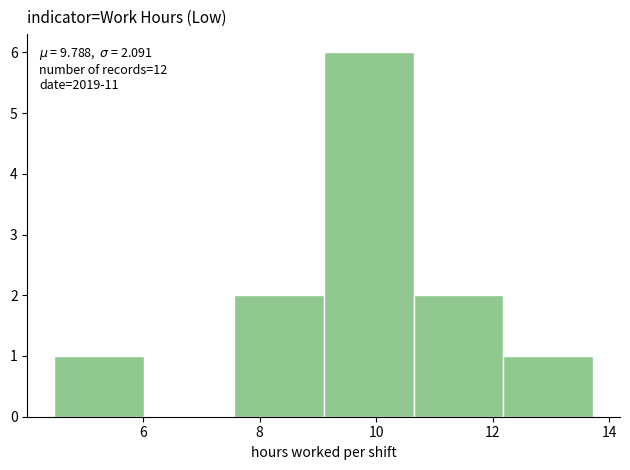

Over which range of the x-axis is the bar tallest?

9.10 to 10.64